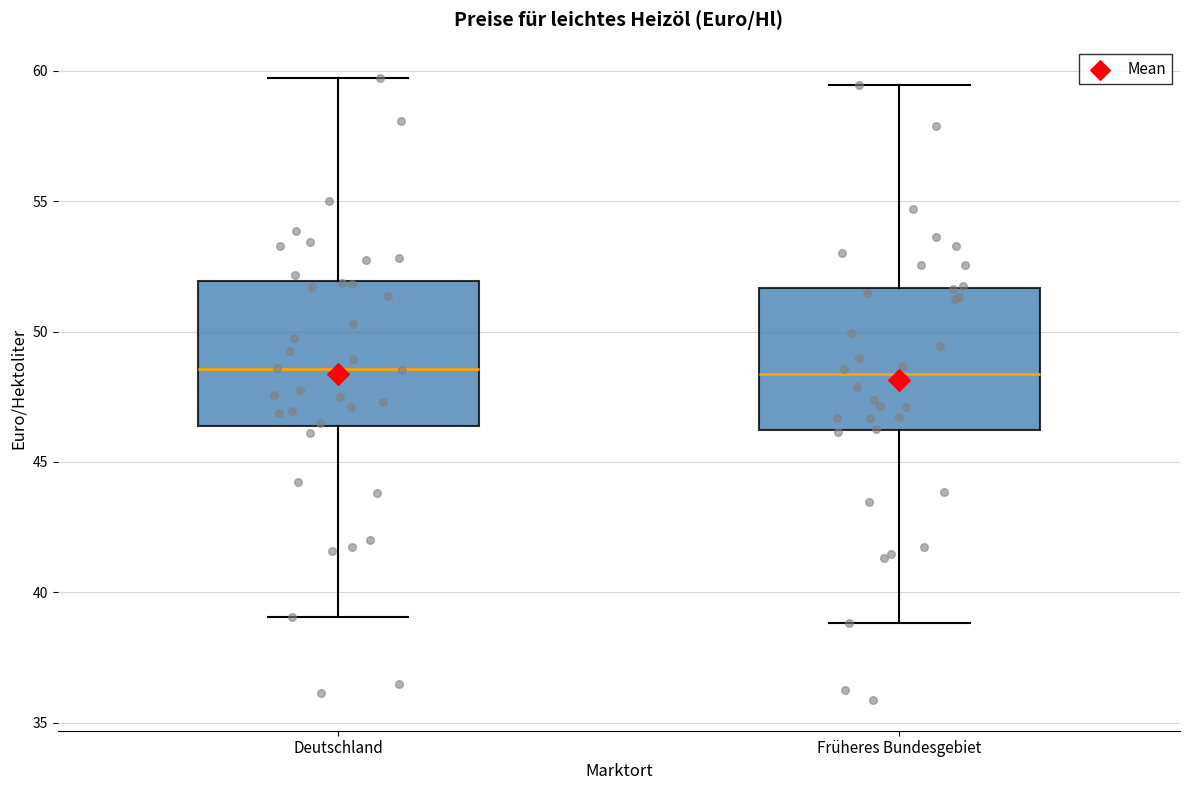

Reading left to right, transcribe this box plot: for each box, give where its median line is, the range the box spans, and where its two whiskers end, as read against the y-axis. The values are not printed on the chart, so give them approximately, as read against the axis.

Deutschland: median 48.5, box 46.5 to 52.0, whiskers 39.0 to 59.5
Früheres Bundesgebiet: median 48.5, box 46.0 to 51.5, whiskers 39.0 to 59.5